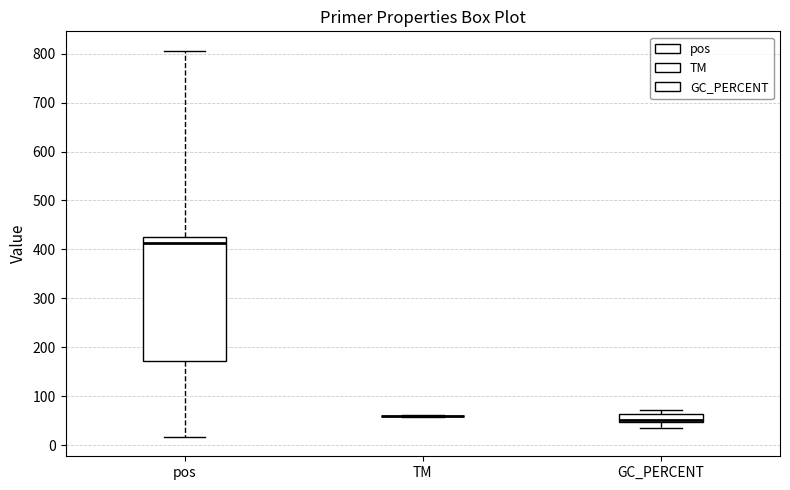

Reading left to right, read every box against the y-axis: the position of its median line, the range the box covers, and the ends of its whiskers. The values are not printed on the chart, so give them approximately, as read against the axis.

pos: median 410, box 170 to 430, whiskers 20 to 810
TM: box collapsed to a line at 60, whiskers 60 to 60
GC_PERCENT: median 50 (drawn on the box's lower edge), box 50 to 60, whiskers 40 to 70